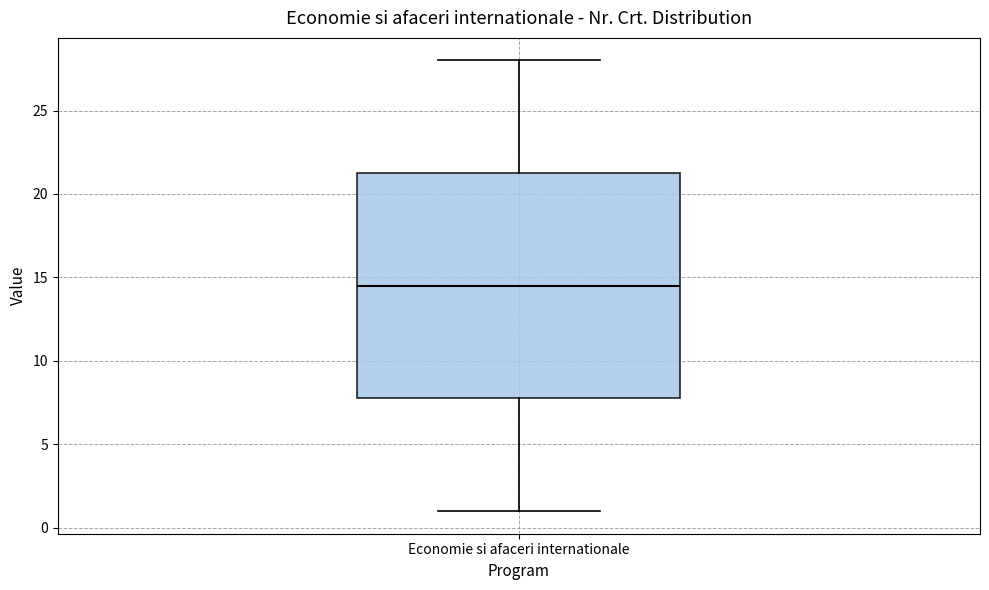

Where is the lower edge of the box for Economie si afaceri internationale on the y-axis? The values are not printed on the chart, so give them approximately, as read against the axis.

8.0